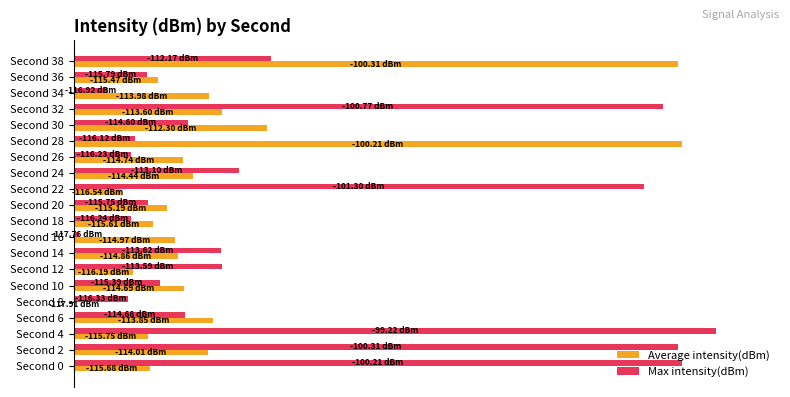

What is the difference between the maximum and minimum values in the Average intensity(dBm) series?

94.7